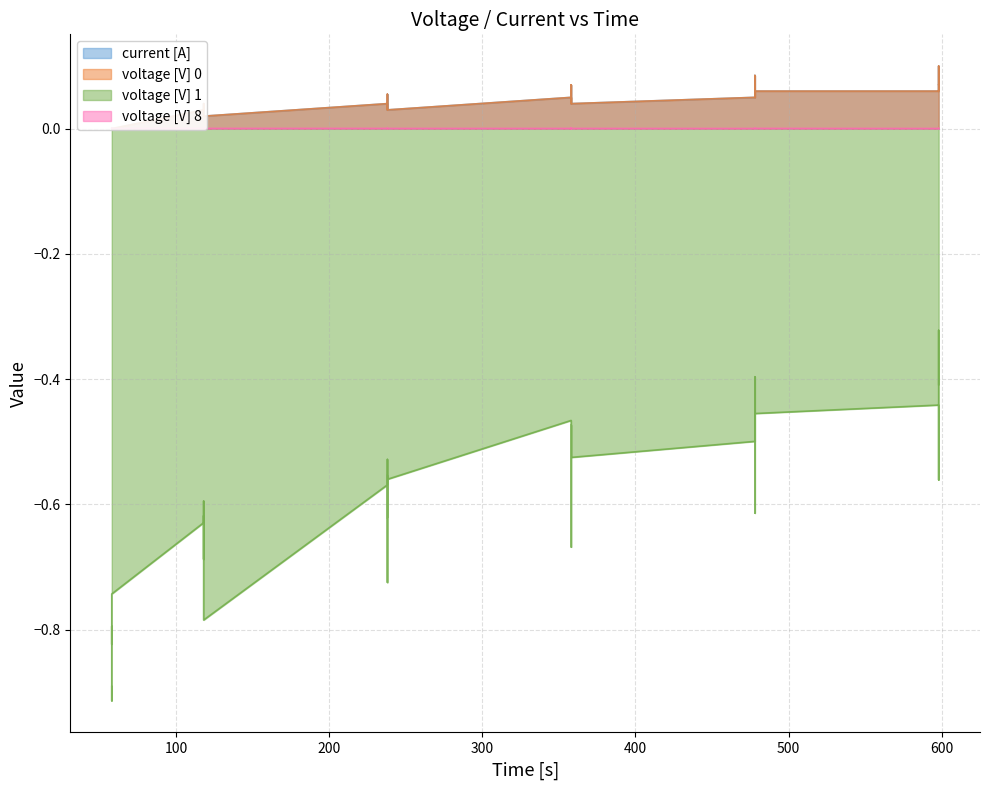

Where is the first local maximum for voltage [V] 1?

5